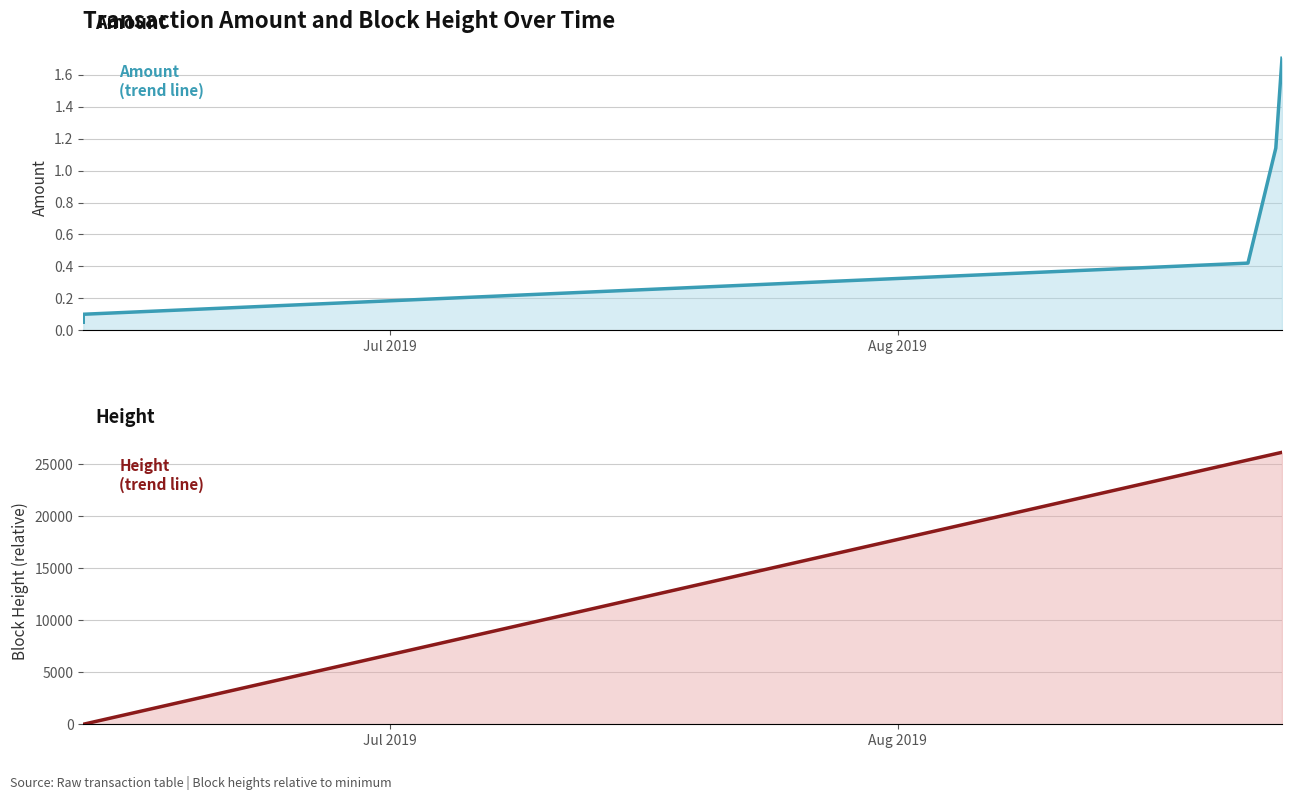

What is the label of the 5th point from the right?

Jul 2019